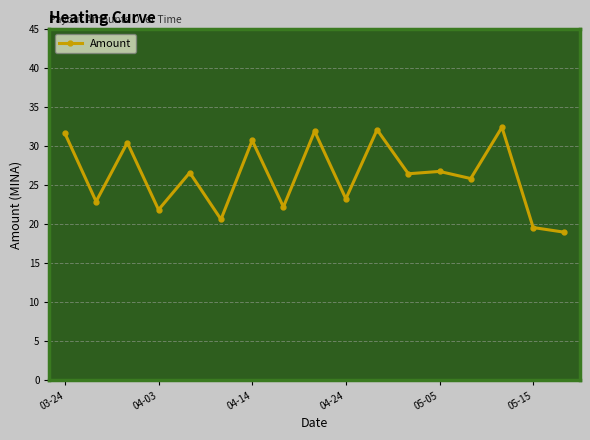

What is the minimum value shown in the chart?

19.0